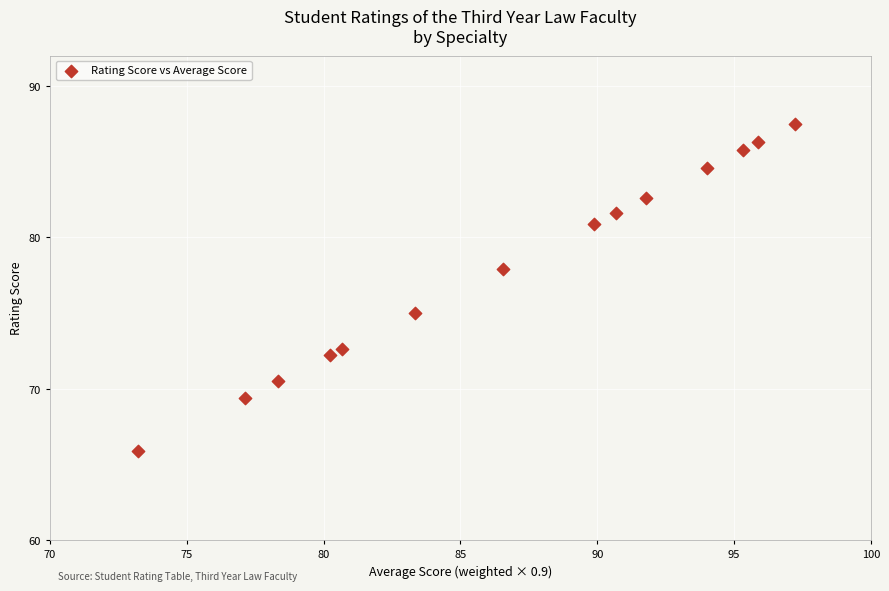

What is the range of X values (max minus min)?

24.0